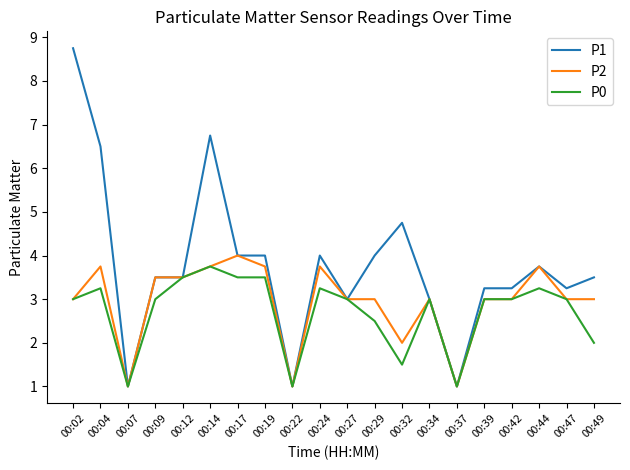

Between 00:14 and 00:22, which series saw the biggest shift?

P1